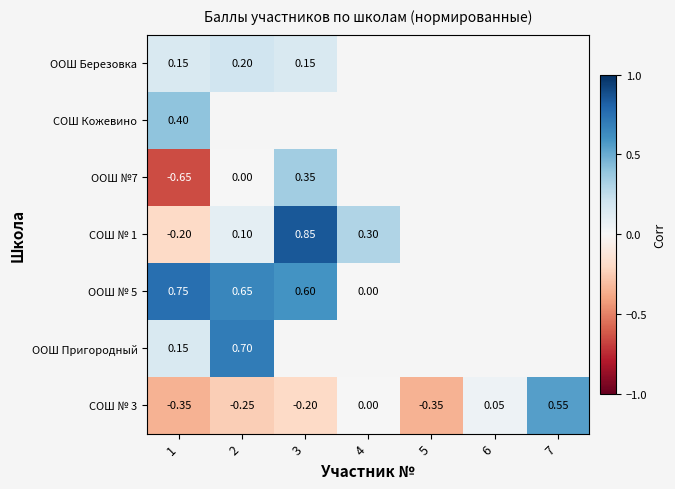

How many data points in СОШ № 3 are less than 0?

4